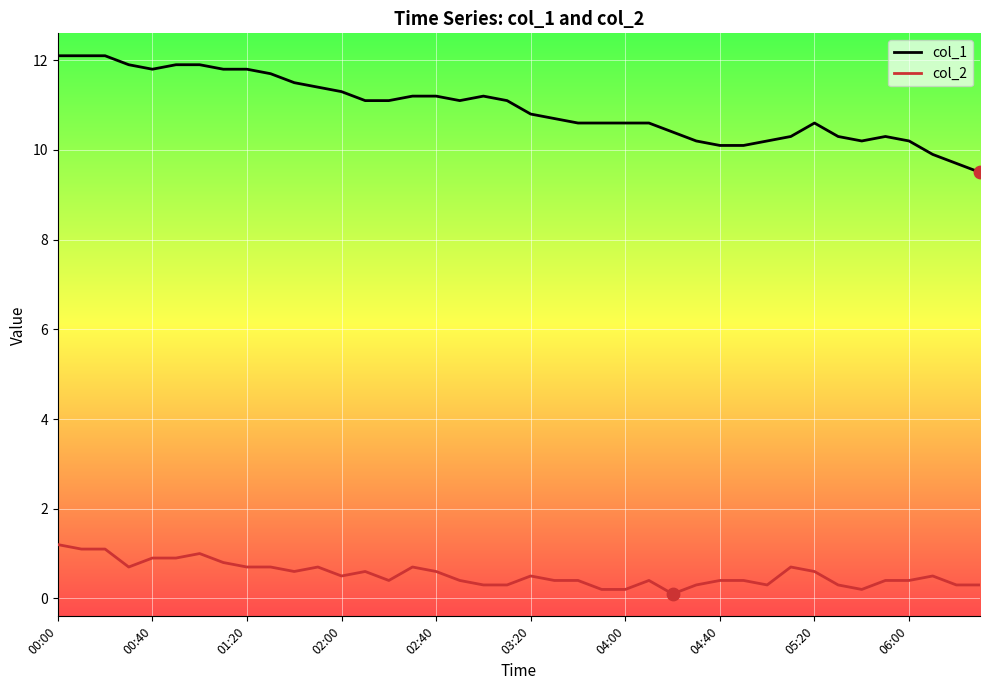

At how many categories does at least one series exceed 0?

40